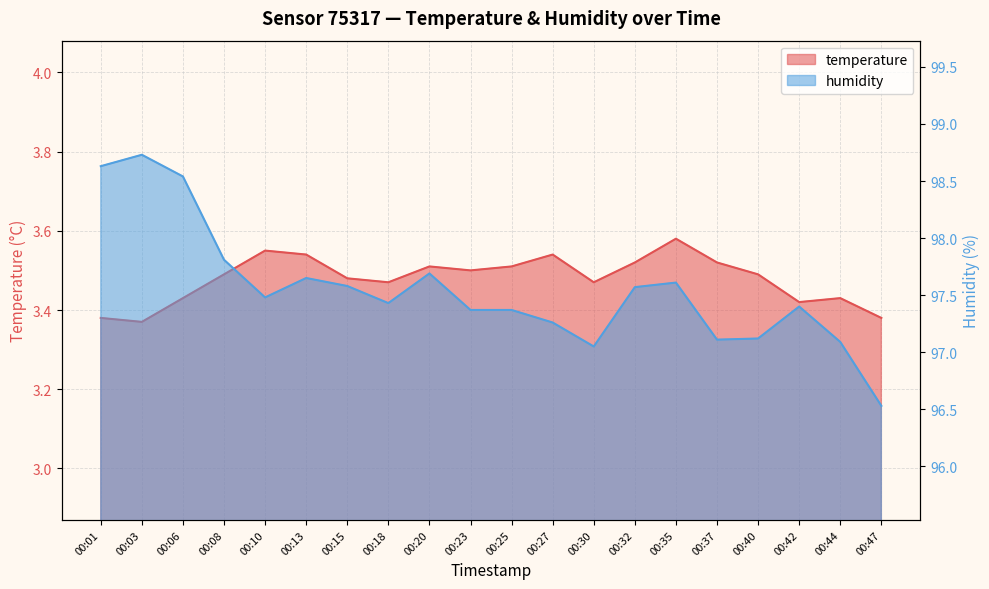

What is the average value of the humidity series?

97.6